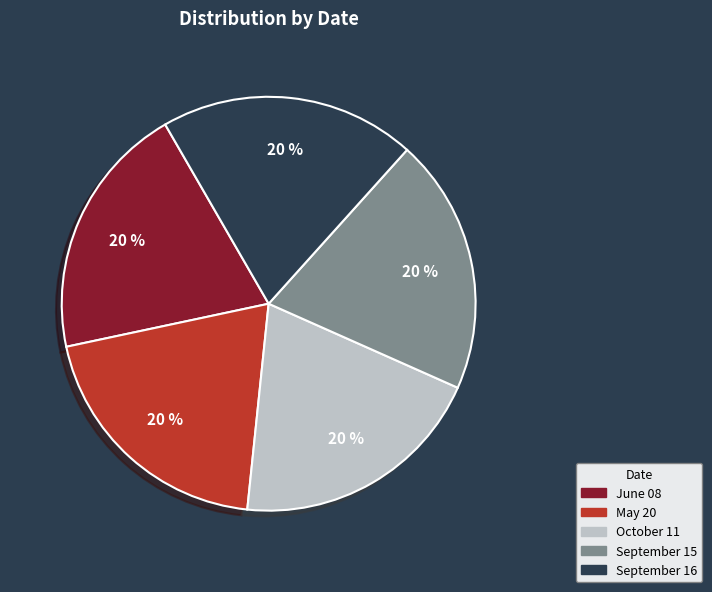

To the nearest percent, what is the average slice percentage?

20%